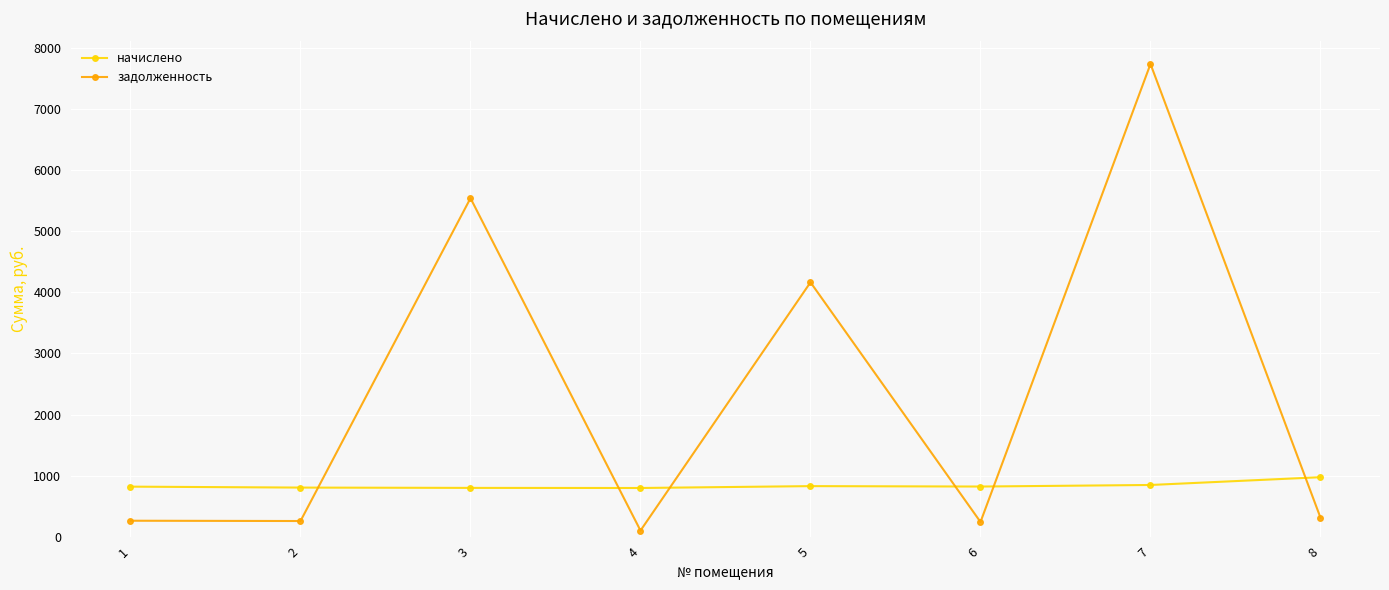

What is the difference between the начислено values at 2 and 1?

15.3